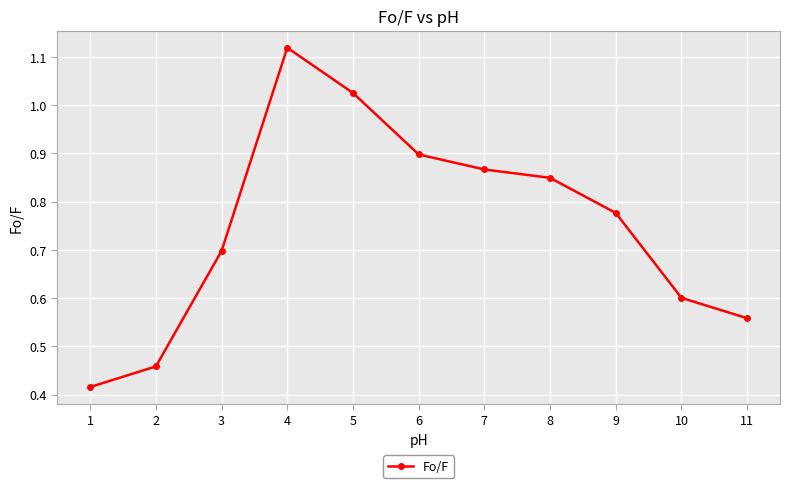

The chart shows a value of 1.2 at 6. True or false?

False